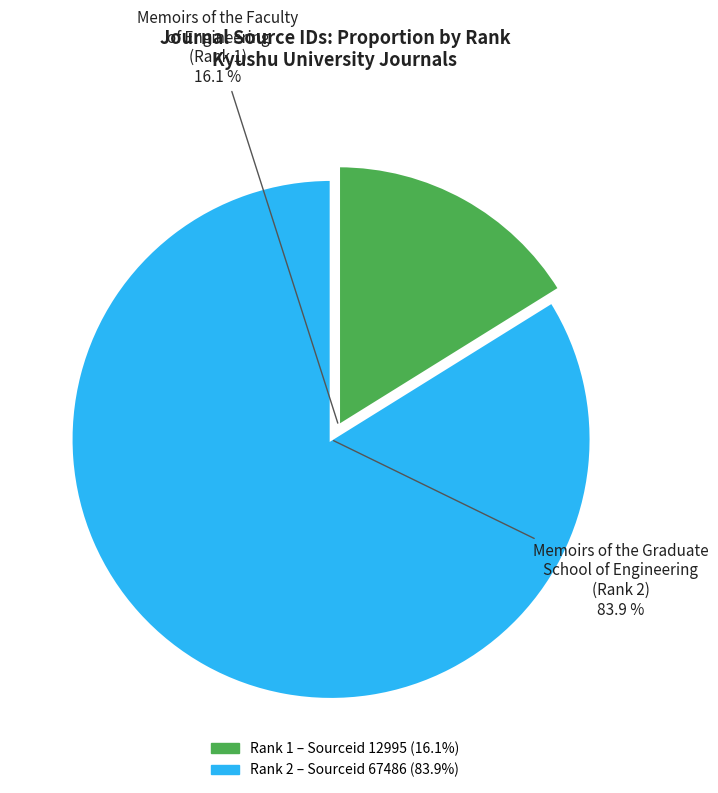

Which slice is the largest?

Memoirs of the Graduate School of Engineering (Rank 2)